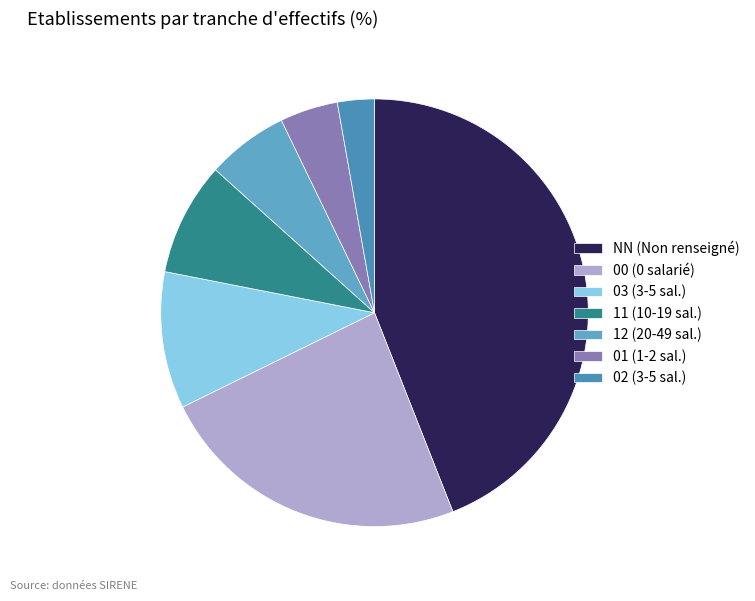

To the nearest percent, what is the difference between the largest and smallest slice percentages?

41%